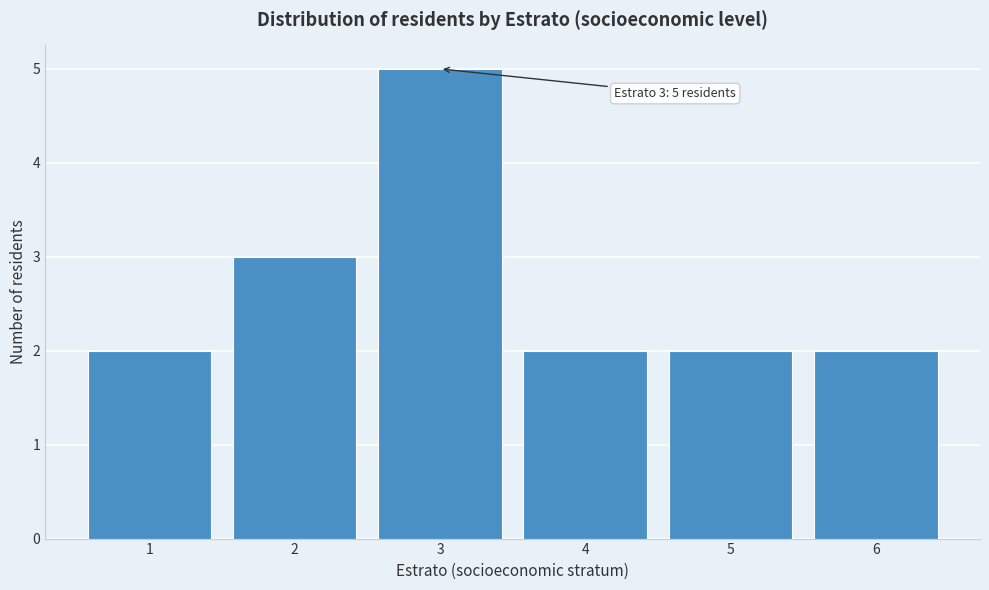

Reading left to right, extract all data points from this chart.

2	3	5	2	2	2